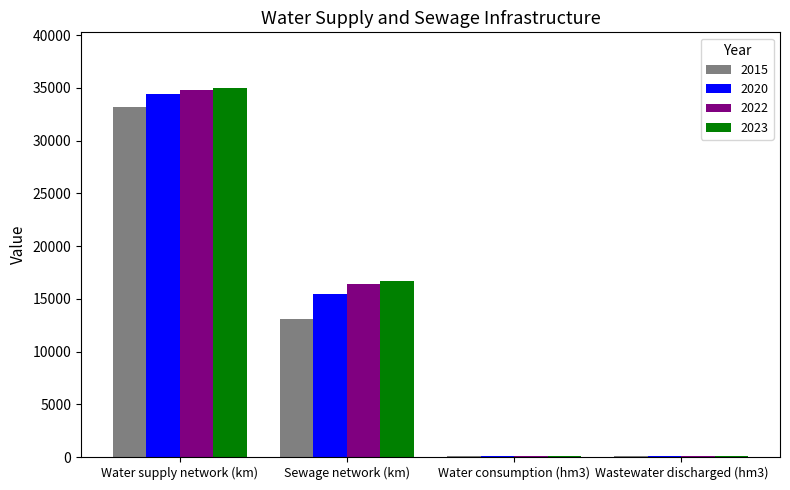

At which category is the sum across all series the highest?

Water supply network (km)